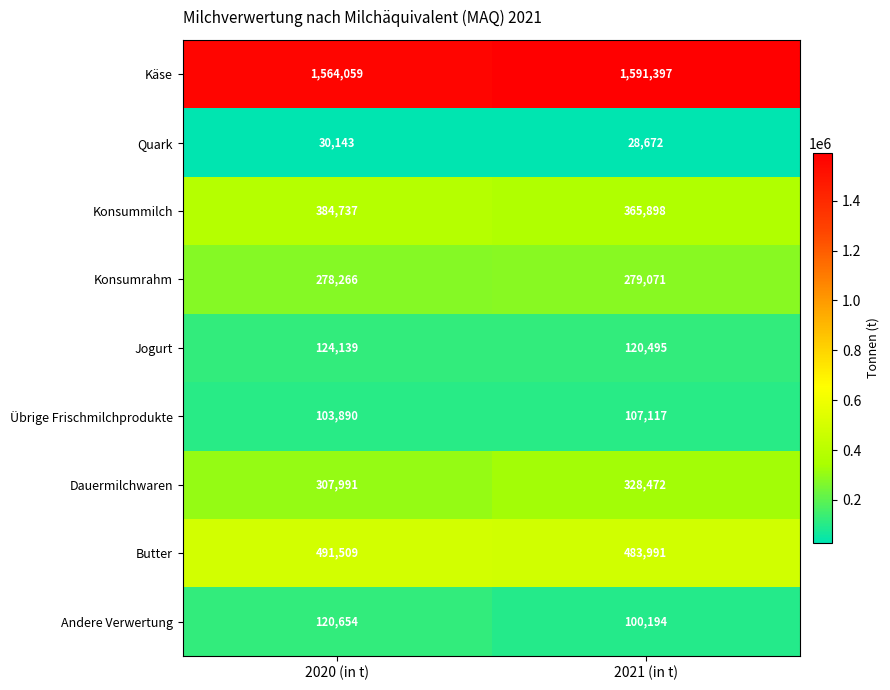

What is the minimum value shown in the chart?

28672